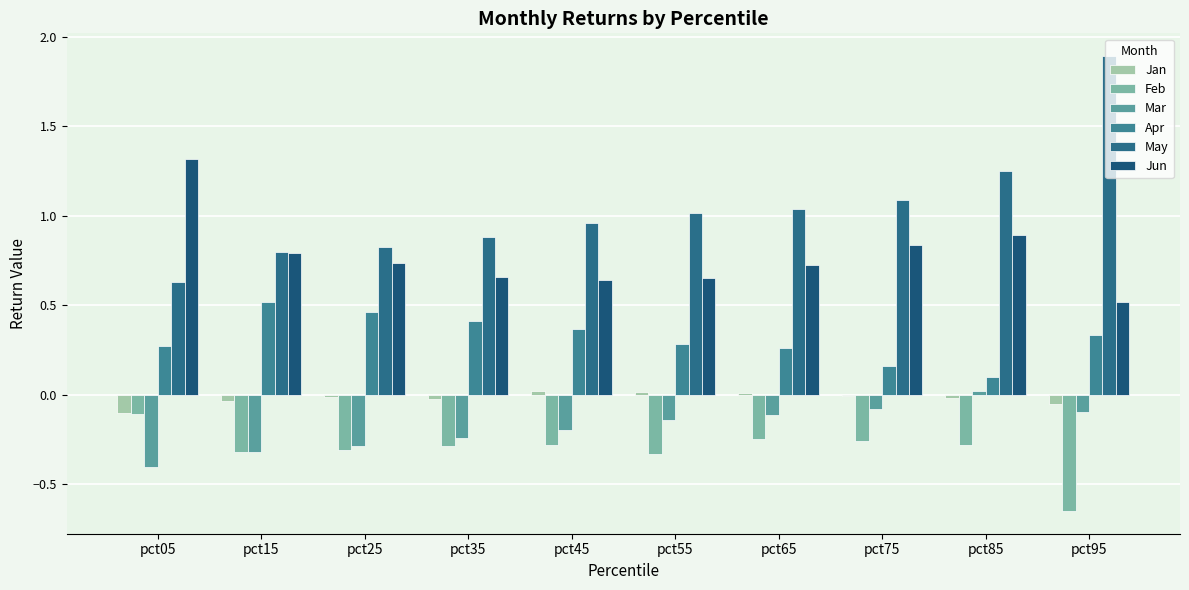

The May series shows 1.9 at pct95. True or false?

True